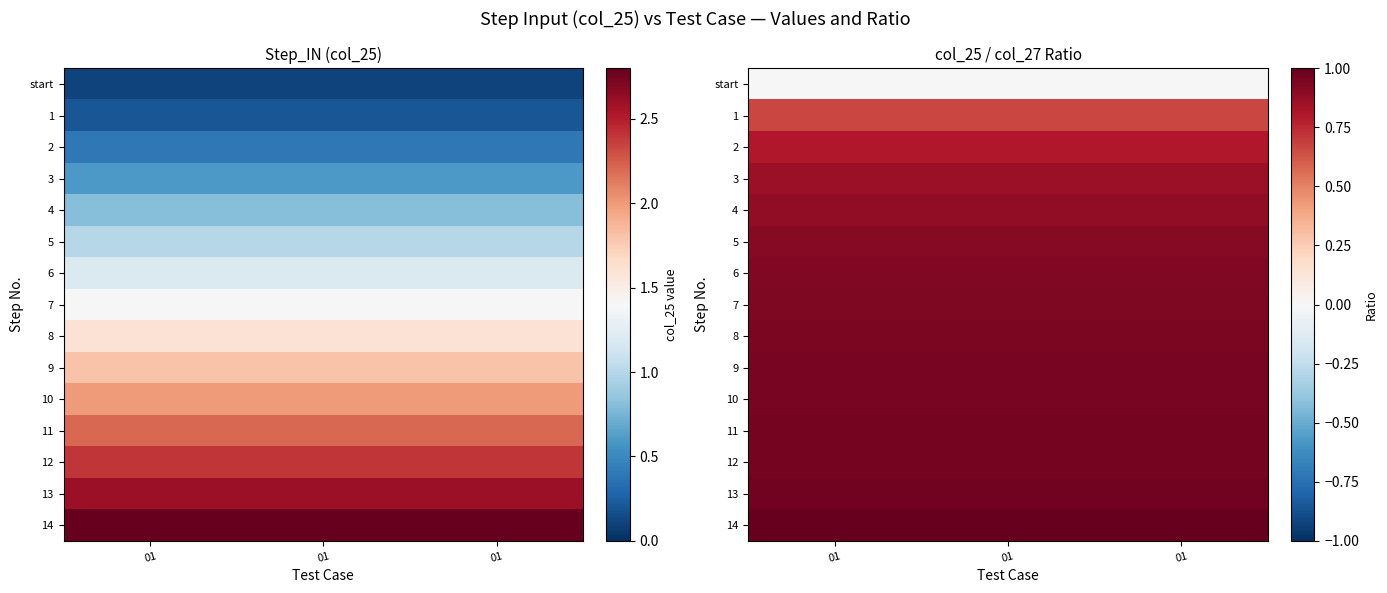

Rank the series at 01 from lowest to highest value.

start, 1, 2, 3, 4, 5, 6, 7, 8, 9, 10, 11, 12, 13, 14